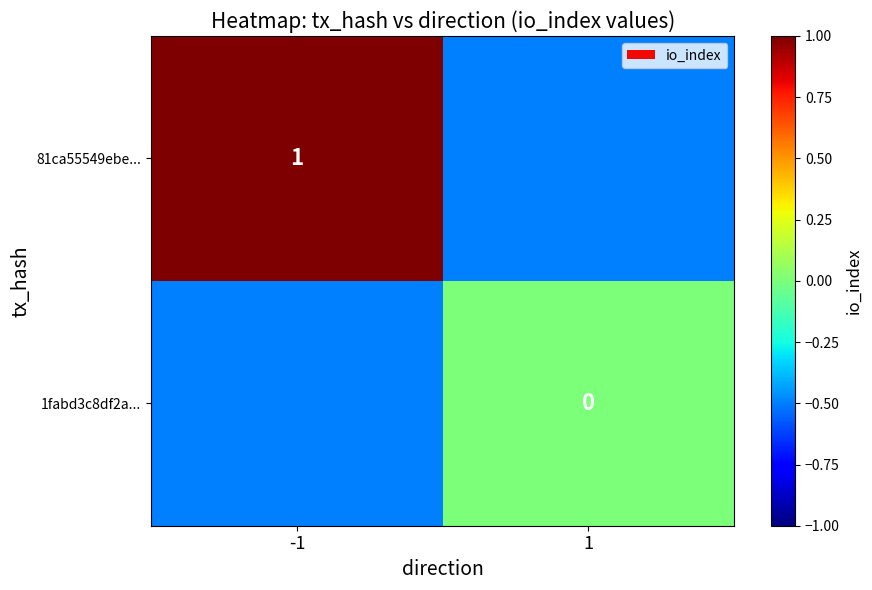

The value of 81ca55549ebe... at -1 is 0.7. True or false?

False